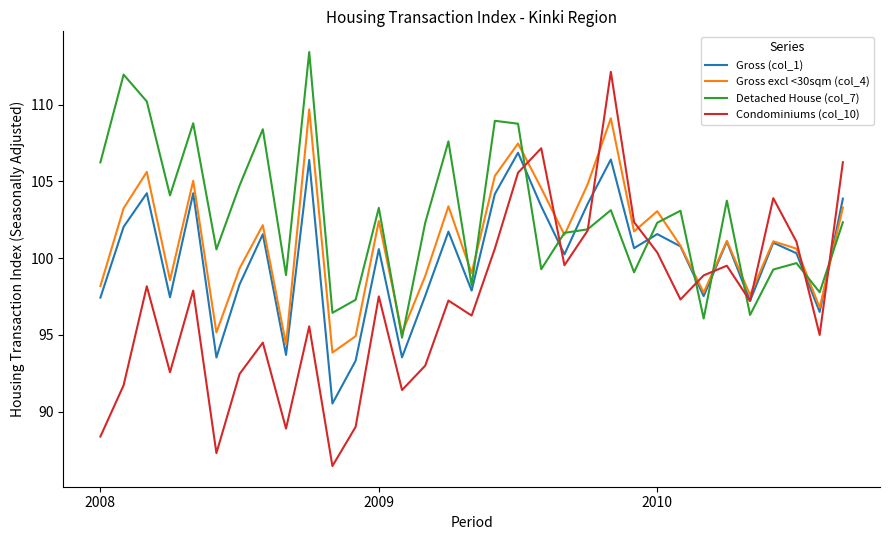

Which series has the largest total across all categories?

Detached House (col_7)